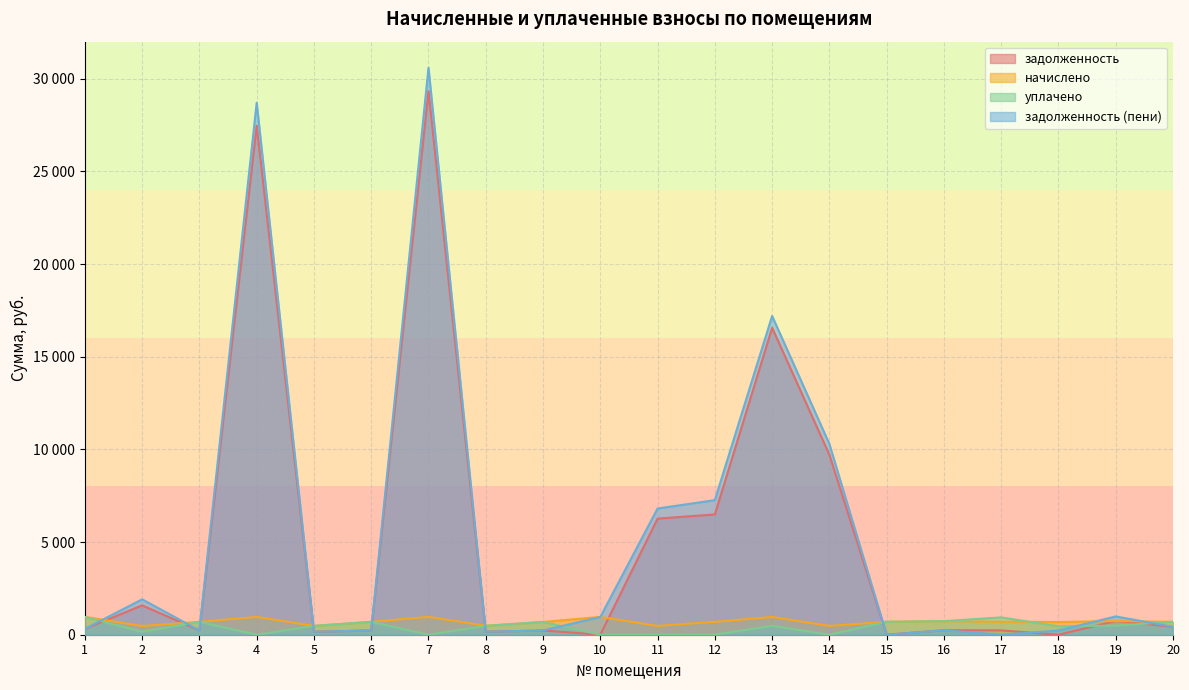

At how many categories does at least one series exceed 25833?

2